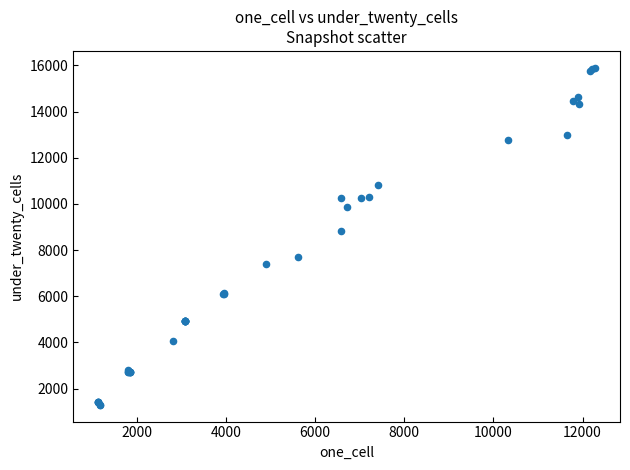

What Y value in the scatter plot is closest to 8598?

8823